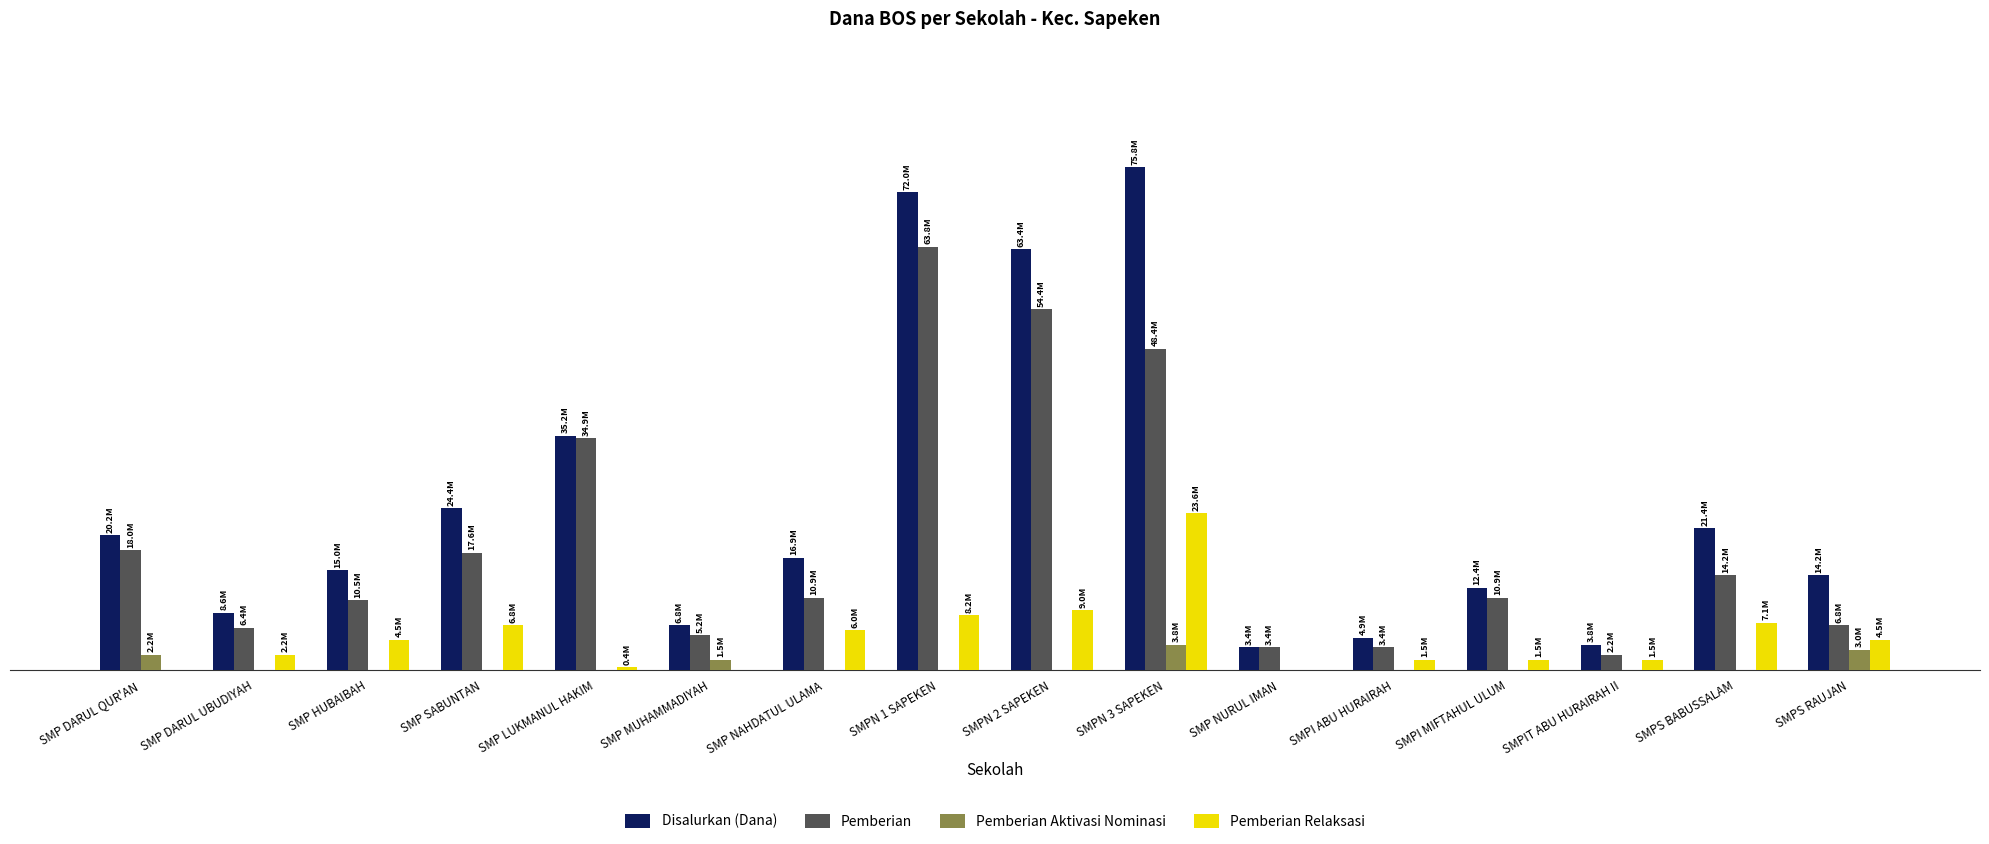

True or false: Pemberian Relaksasi has a value of 13219808 at SMPN 1 SAPEKEN.

False